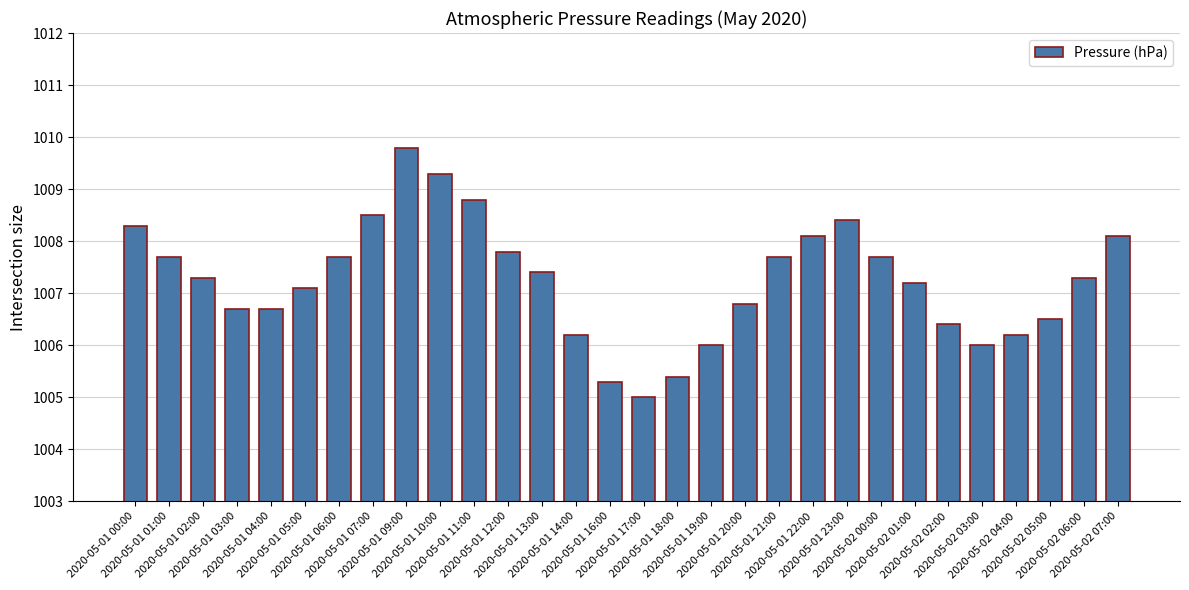

Reading right to left, transcribe all the data shown in this chart.

2020-05-02 07:00=1008.1	2020-05-02 06:00=1007.3	2020-05-02 05:00=1006.5	2020-05-02 04:00=1006.2	2020-05-02 03:00=1006.0	2020-05-02 02:00=1006.4	2020-05-02 01:00=1007.2	2020-05-02 00:00=1007.7	2020-05-01 23:00=1008.4	2020-05-01 22:00=1008.1	2020-05-01 21:00=1007.7	2020-05-01 20:00=1006.8	2020-05-01 19:00=1006.0	2020-05-01 18:00=1005.4	2020-05-01 17:00=1005.0	2020-05-01 16:00=1005.3	2020-05-01 14:00=1006.2	2020-05-01 13:00=1007.4	2020-05-01 12:00=1007.8	2020-05-01 11:00=1008.8	2020-05-01 10:00=1009.3	2020-05-01 09:00=1009.8	2020-05-01 07:00=1008.5	2020-05-01 06:00=1007.7	2020-05-01 05:00=1007.1	2020-05-01 04:00=1006.7	2020-05-01 03:00=1006.7	2020-05-01 02:00=1007.3	2020-05-01 01:00=1007.7	2020-05-01 00:00=1008.3